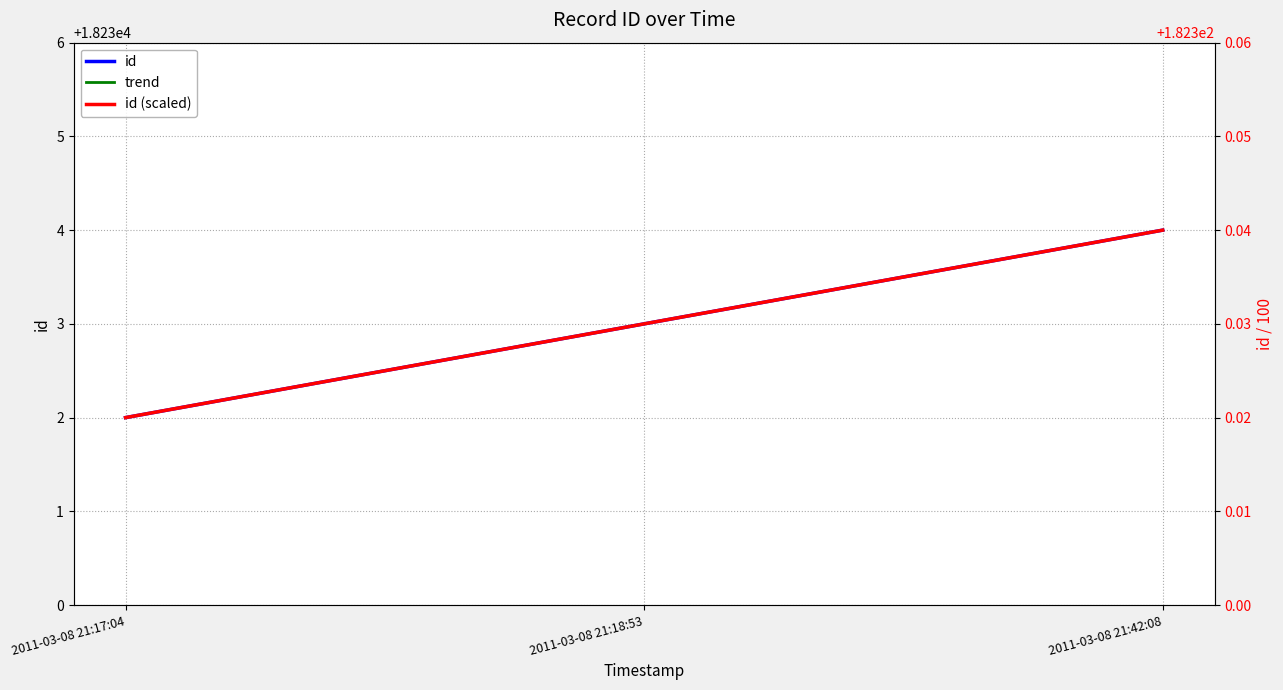

Where does the id series first go above 18233?

2011-03-08 21:42:08